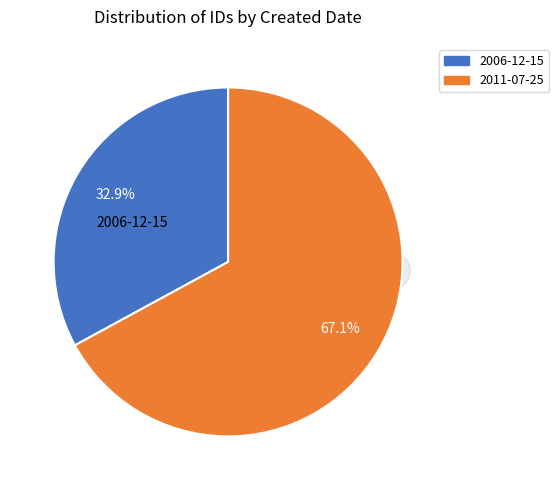

To the nearest percent, what is the difference between the 2006-12-15 and 2011-07-25 slice percentages?

34%